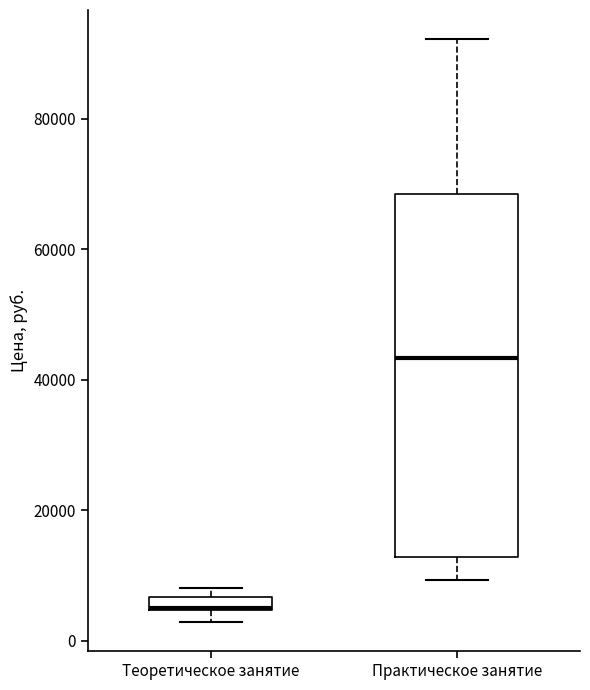

Which box is the tallest, from its lower edge to its upper edge?

Практическое занятие